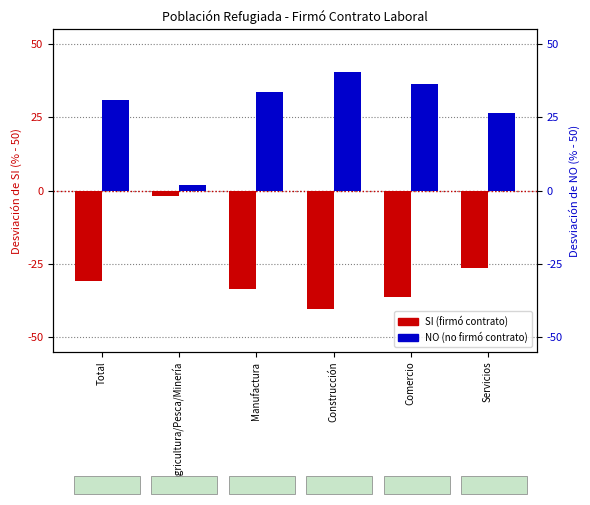

How many data points in NO are above 33?

3